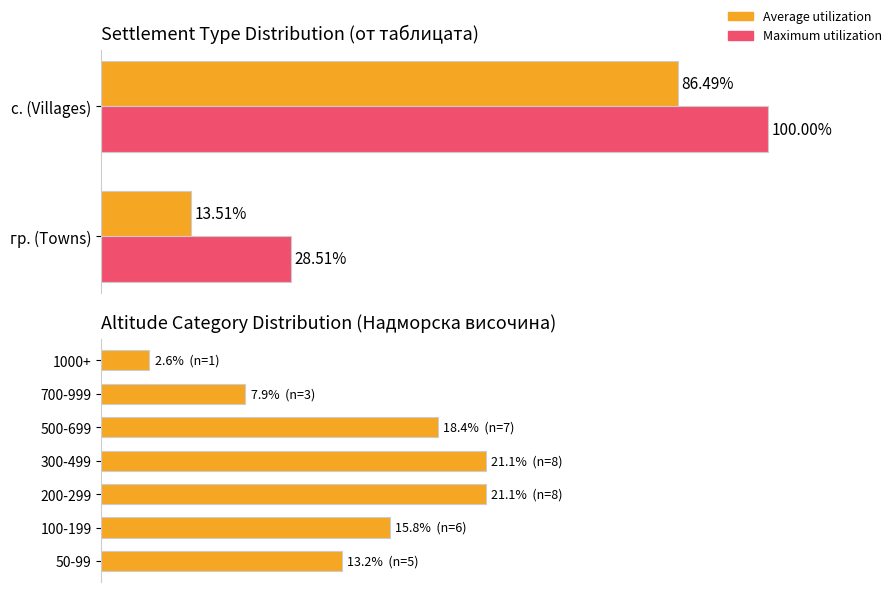

What is the average value?

14.3